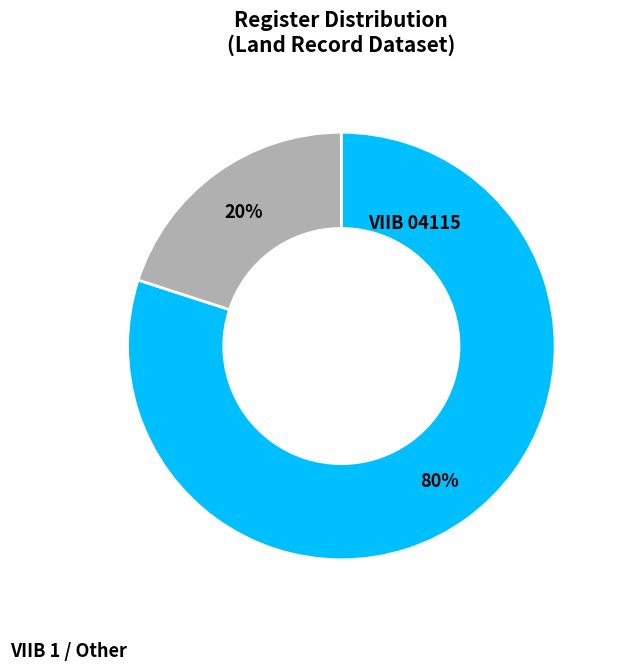

To the nearest percent, what is the average slice percentage?

50%